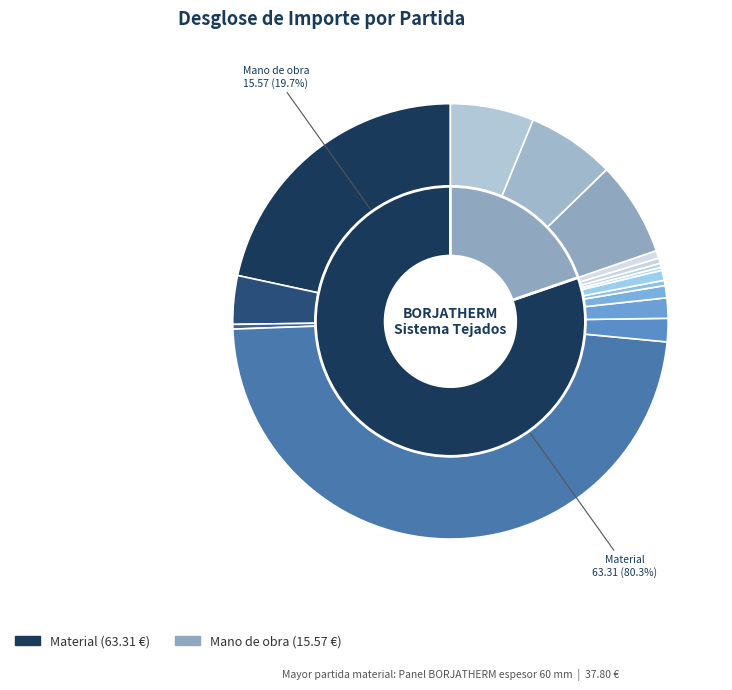

Count the number of slices in the pie.

16